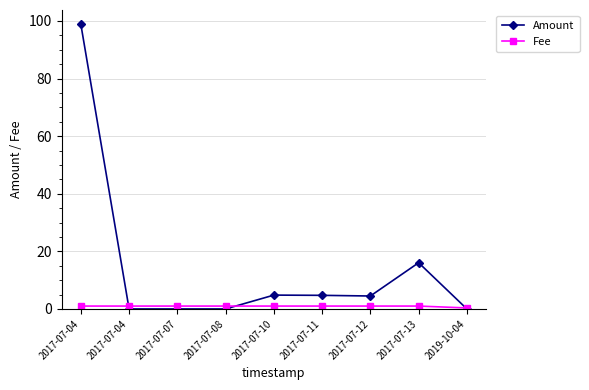

Reading left to right, transcribe all the data shown in this chart.

Amount: 98.8	0.0	0.0	0.0	4.8	4.7	4.5	16.0	0.0
Fee: 1.0	1.0	1.0	1.0	1.0	1.0	1.0	1.0	0.3